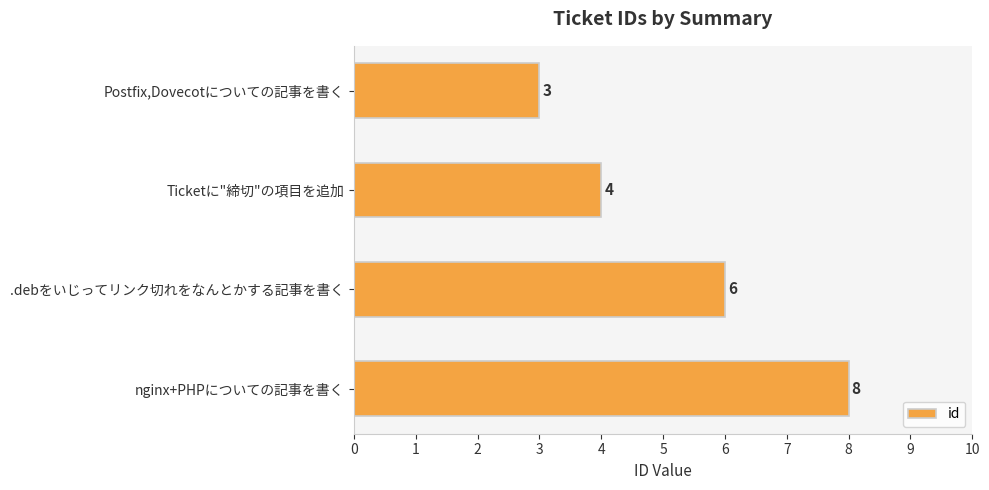

What is the label of the 3rd bar from the top?

.debをいじってリンク切れをなんとかする記事を書く